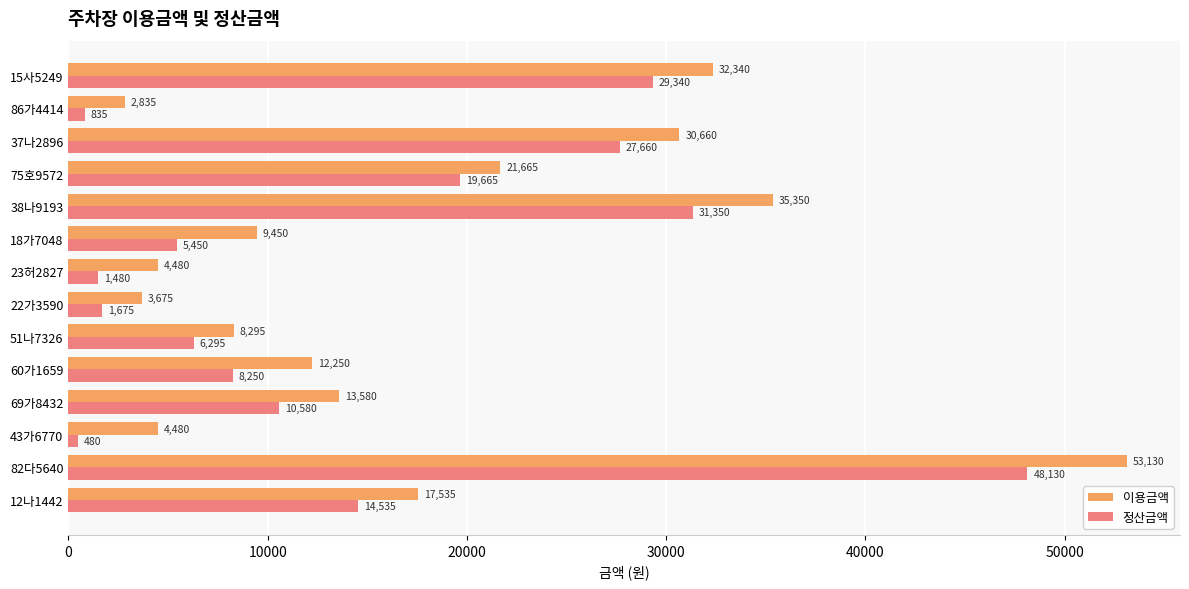

What is the average value of the 이용금액 series?

17838